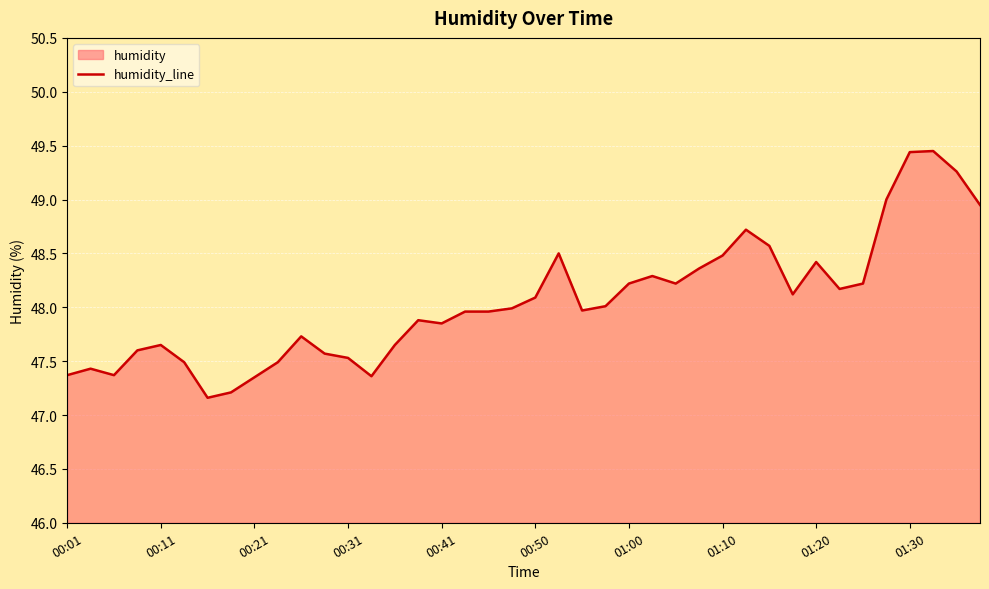

What is the difference between the maximum and minimum values?

2.3